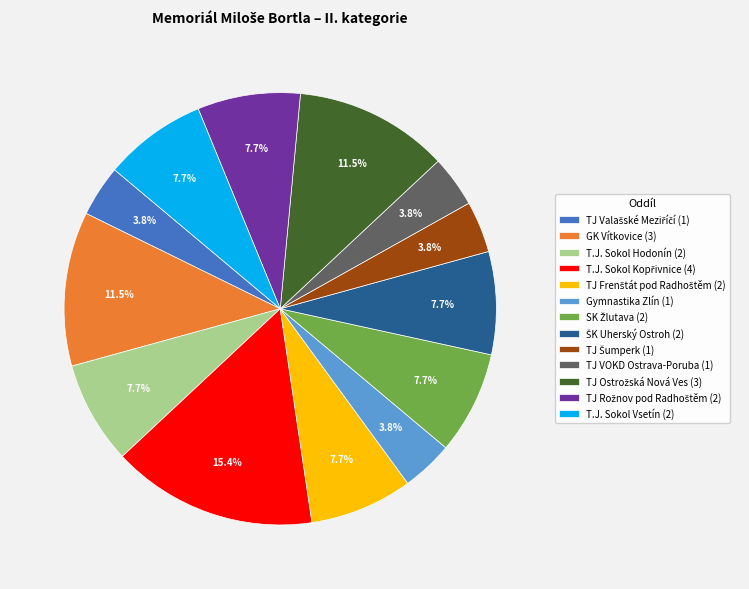

Between GK Vítkovice (3) and TJ VOKD Ostrava-Poruba (1), which is larger?

GK Vítkovice (3)